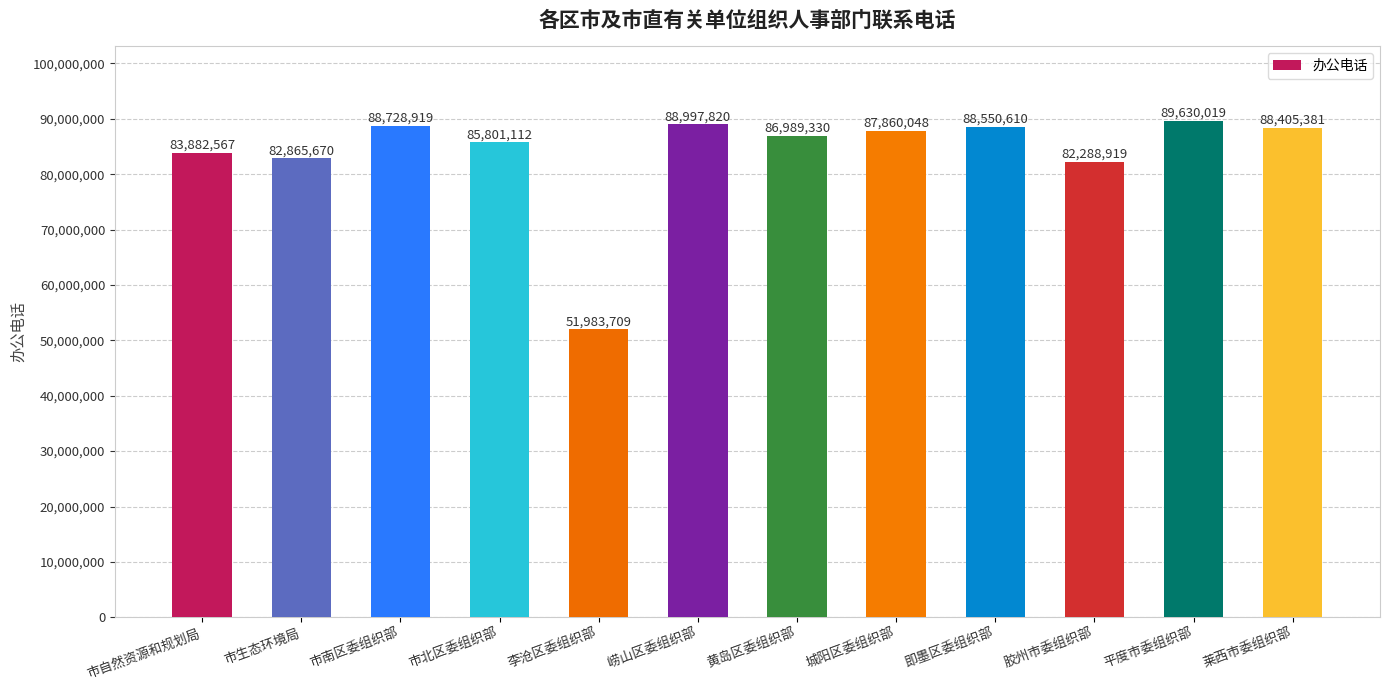

Rank the categories by value from lowest to highest.

李沧区委组织部, 胶州市委组织部, 市生态环境局, 市自然资源和规划局, 市北区委组织部, 黄岛区委组织部, 城阳区委组织部, 莱西市委组织部, 即墨区委组织部, 市南区委组织部, 崂山区委组织部, 平度市委组织部